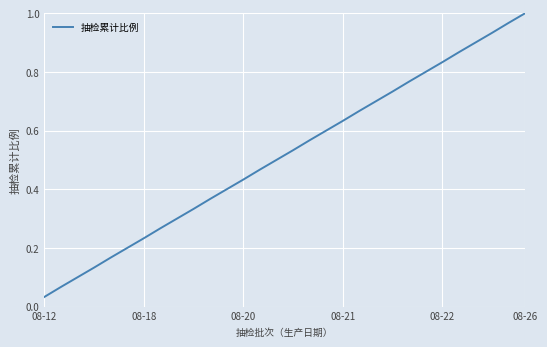

At which label is the value closest to 0?

08-12